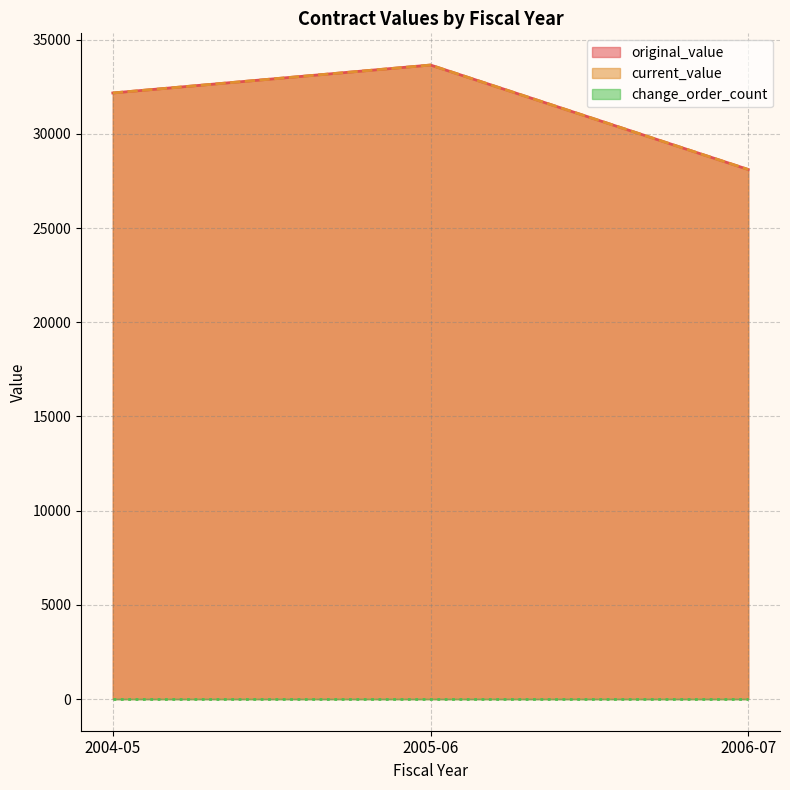

The current_value series shows 32169 at 2004-05. True or false?

True